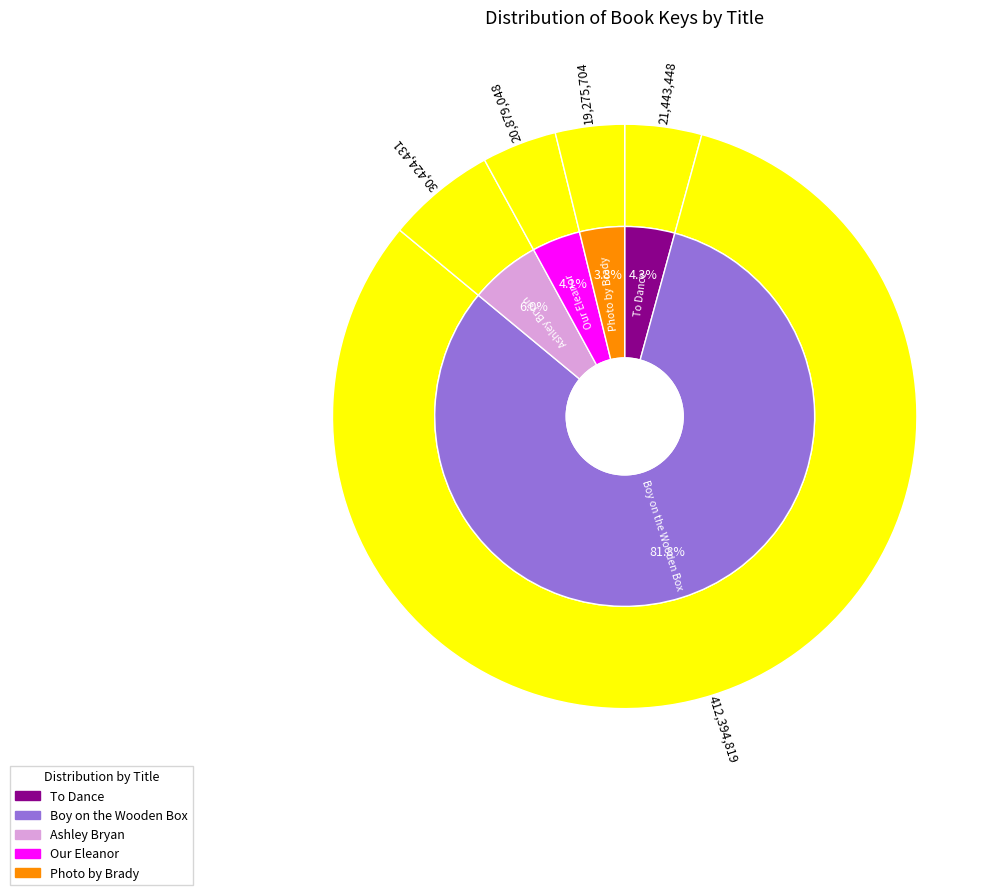

Count the number of slices in the pie.

5